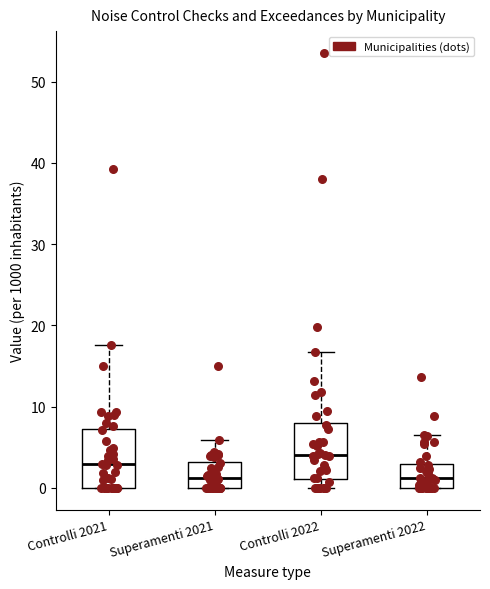

Reading left to right, transcribe this box plot: for each box, give where its median line is, the range the box spans, and where its two whiskers end, as read against the y-axis. The values are not printed on the chart, so give them approximately, as read against the axis.

Controlli 2021: median 3, box 0 to 7, whiskers 0 to 18
Superamenti 2021: median 1, box 0 to 3, whiskers 0 to 6
Controlli 2022: median 4, box 1 to 8, whiskers 0 to 17
Superamenti 2022: median 1, box 0 to 3, whiskers 0 to 7